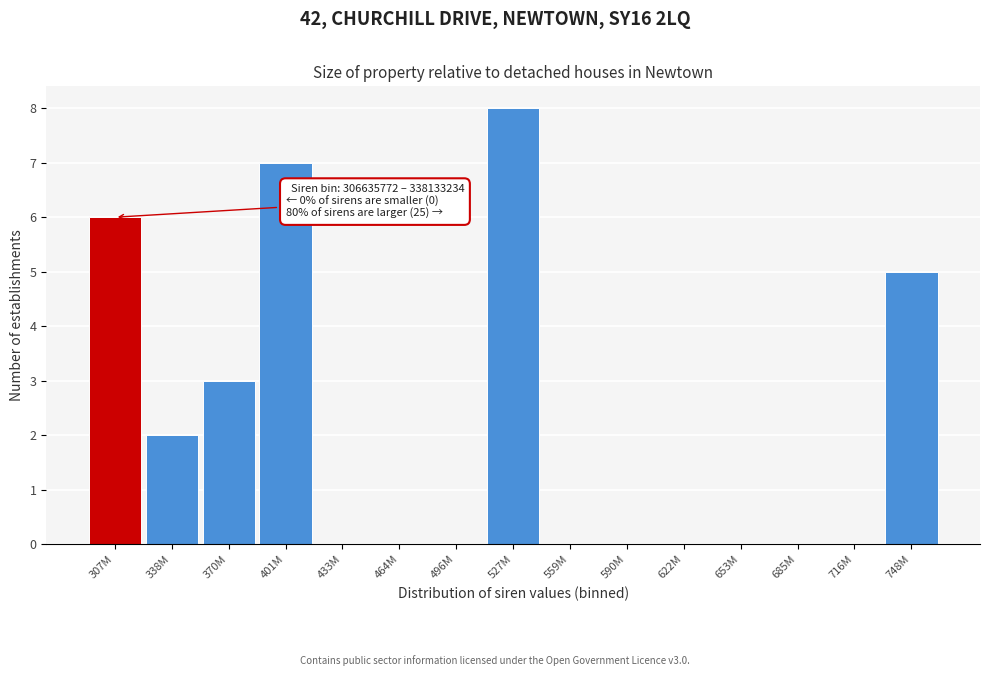

Reading left to right, transcribe all the data shown in this chart.

307M=6	338M=2	370M=3	401M=7	433M=0	464M=0	496M=0	527M=8	559M=0	590M=0	622M=0	653M=0	685M=0	716M=0	748M=5